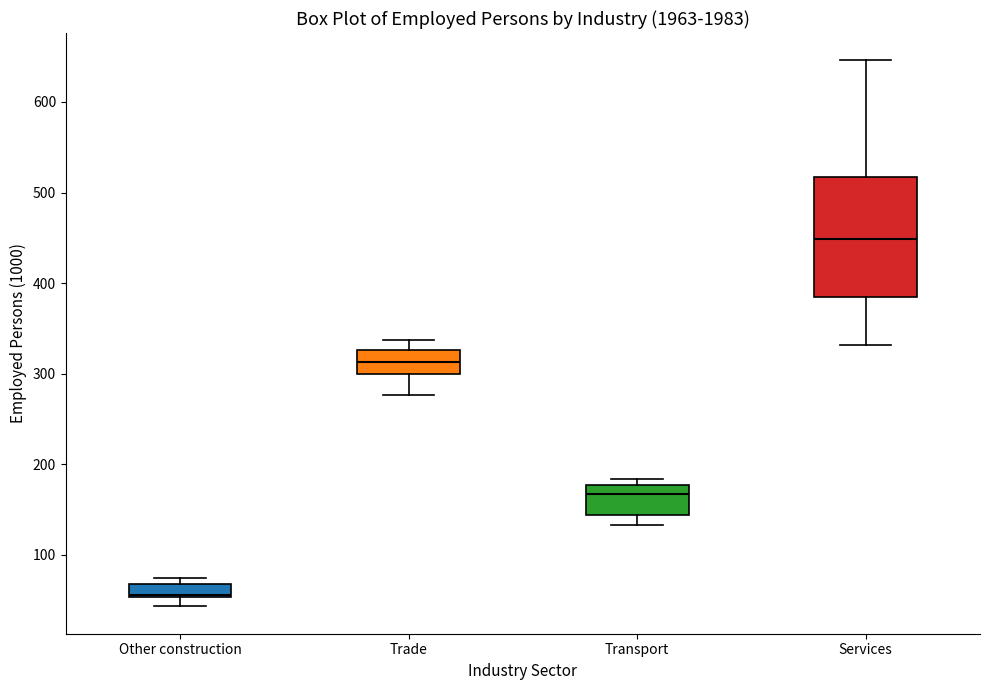

Which box is the tallest, from its lower edge to its upper edge?

Services